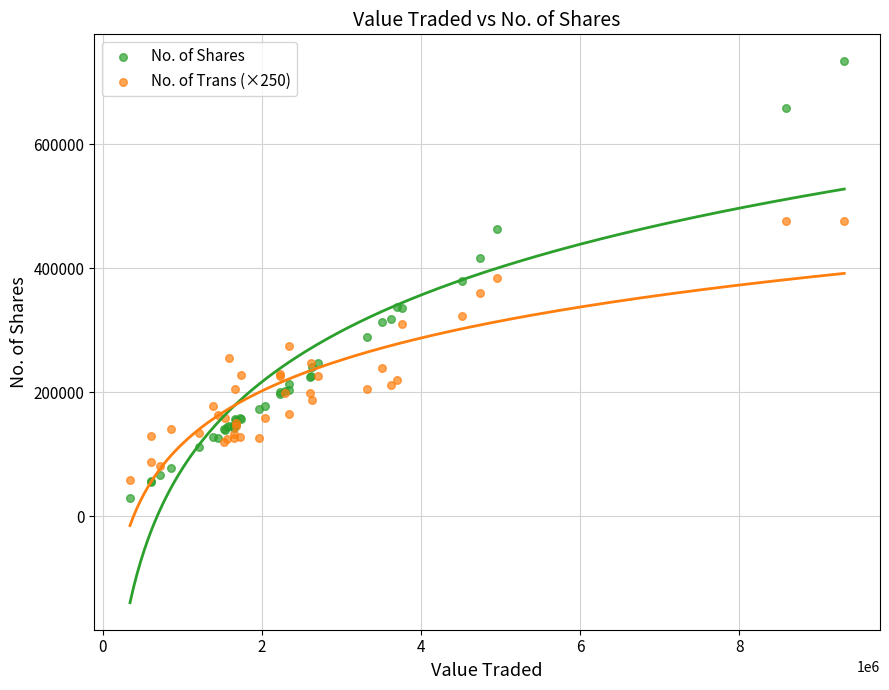

What are all the series names shown in the legend?

No. of Shares, No. of Trans (×250)